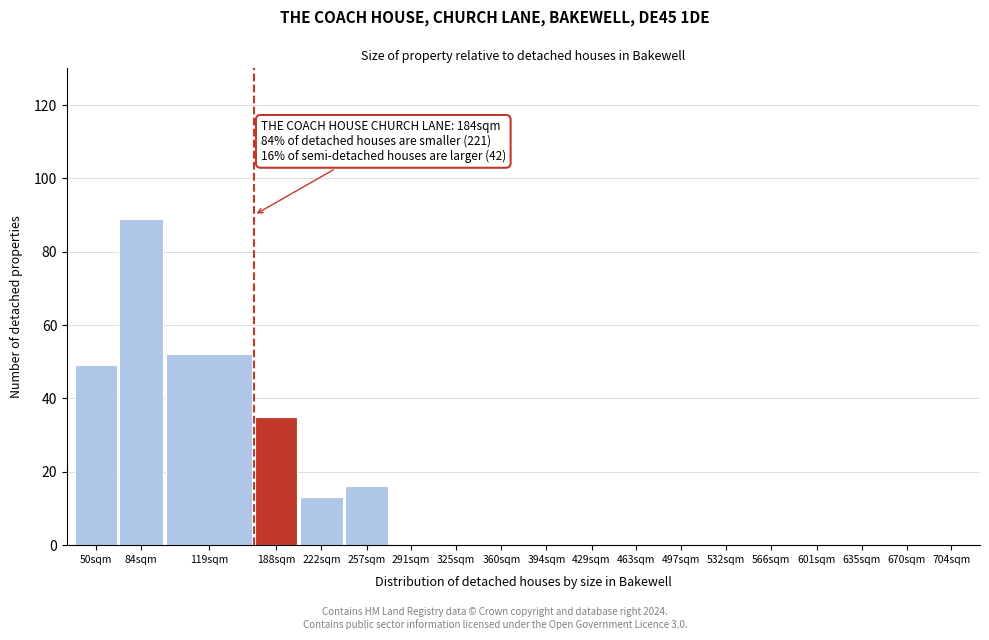

Reading left to right, list all the values displayed in this chart.

50sqm=49	84sqm=89	119sqm=52	188sqm=35	222sqm=13	257sqm=16	291sqm=0	325sqm=0	360sqm=0	394sqm=0	429sqm=0	463sqm=0	497sqm=0	532sqm=0	566sqm=0	601sqm=0	635sqm=0	670sqm=0	704sqm=0